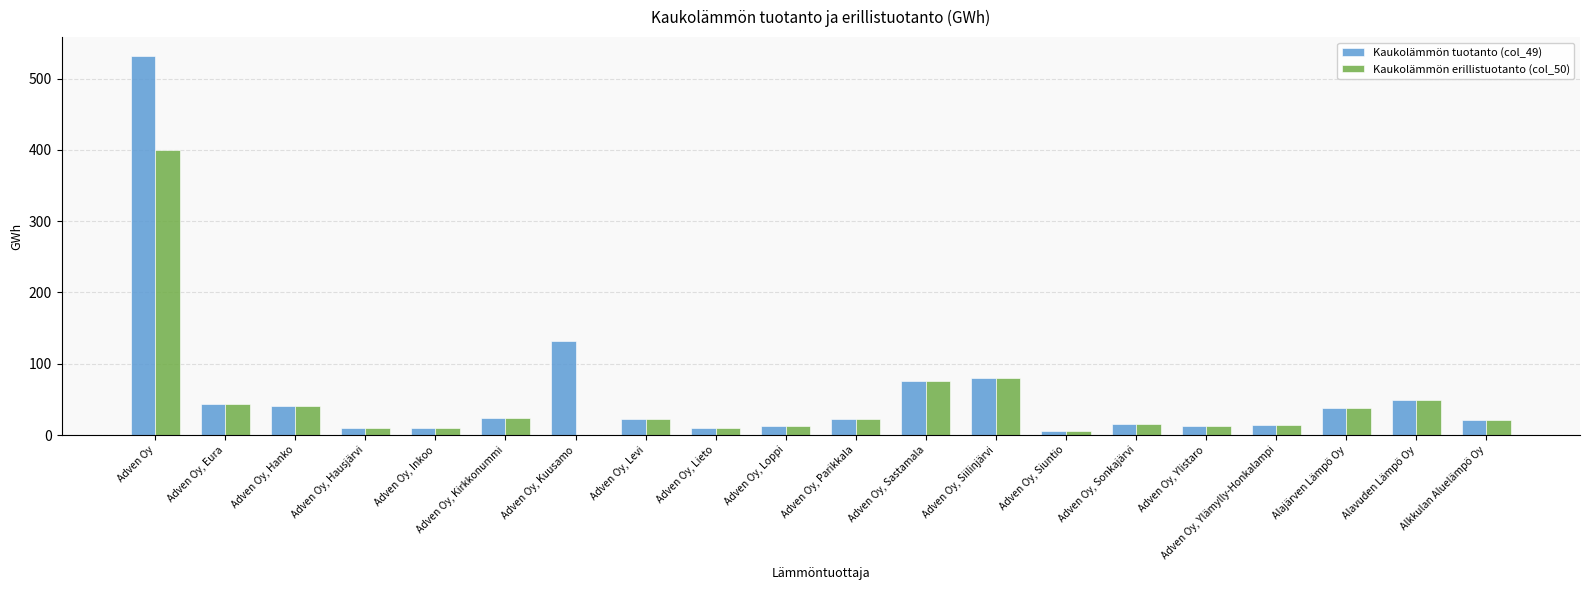

At which category is the sum across all series the highest?

Adven Oy